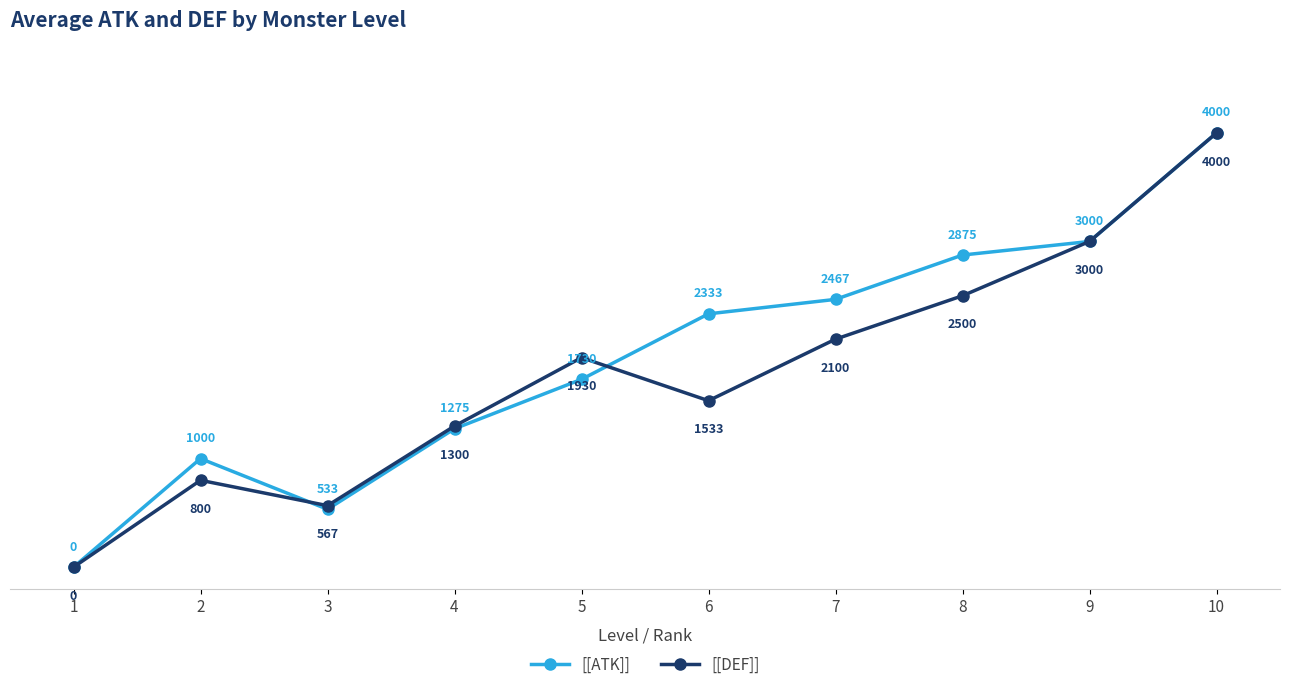

True or false: [[ATK]] has a value of 1178.3 at 7.

False